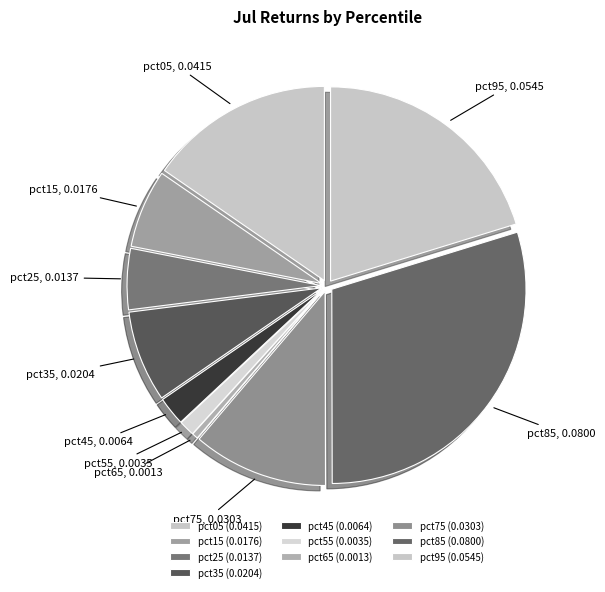

Does pct65 account for over 50% of the chart?

No